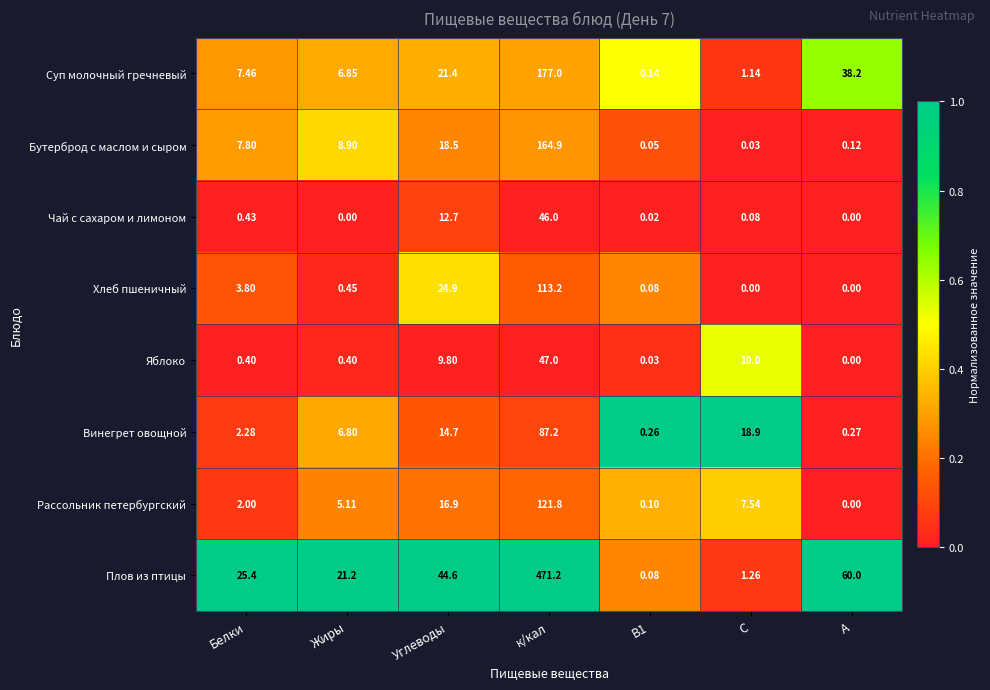

Between С and А, which series saw the biggest shift?

Плов из птицы